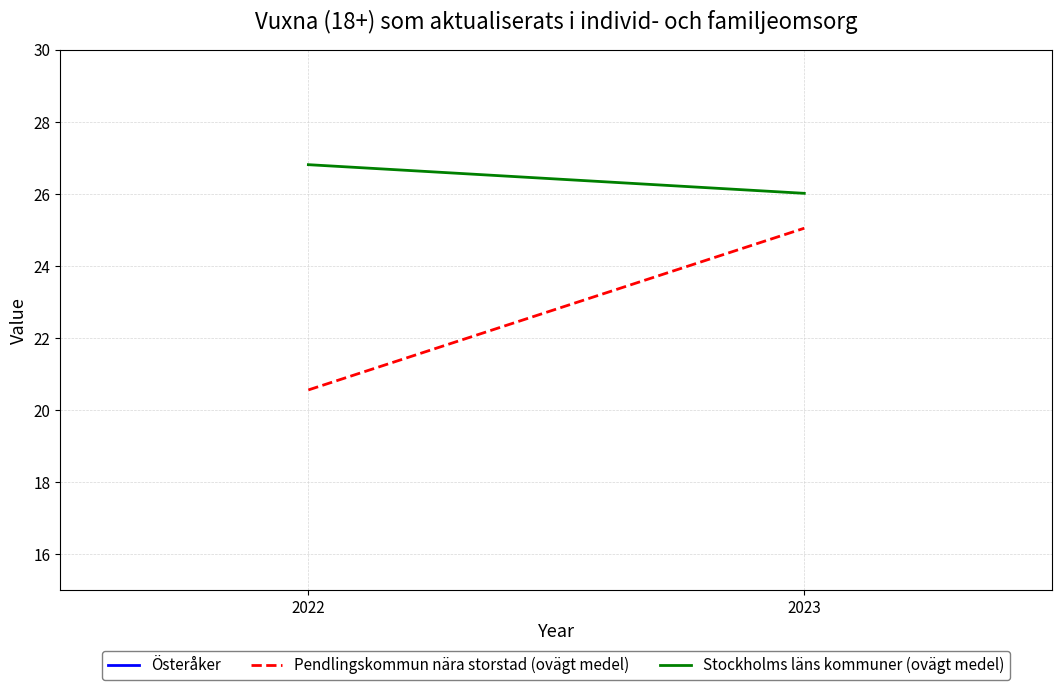

Which has a higher value, 2023 or 2022?

2023